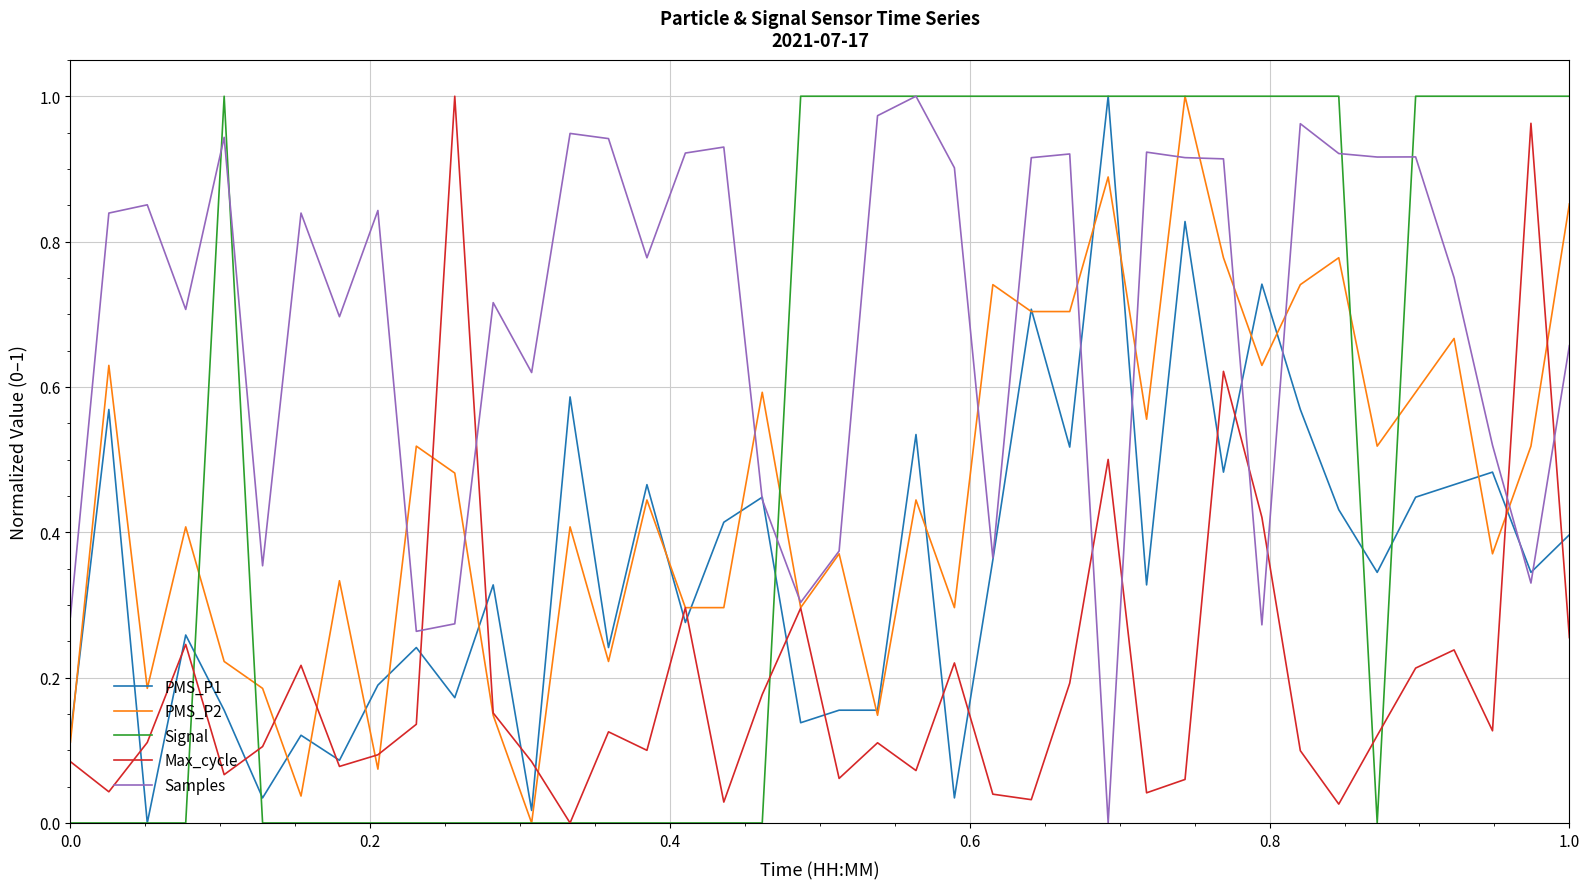

Which series has the largest total across all categories?

Samples